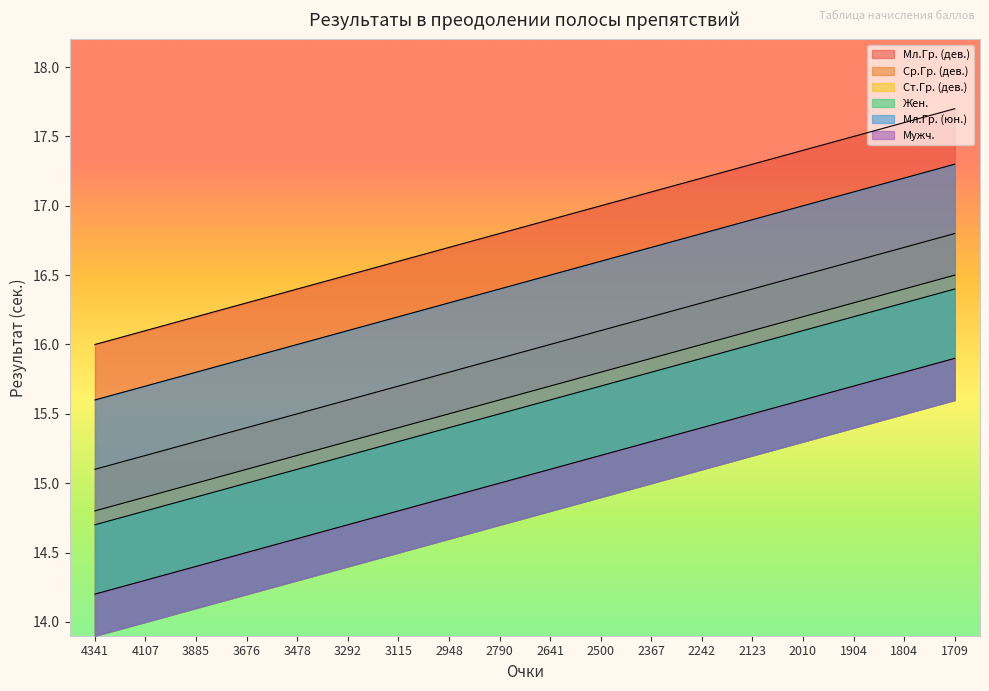

True or false: Ср.Гр. (дев.) has more than 0 points higher than both neighbors.

False